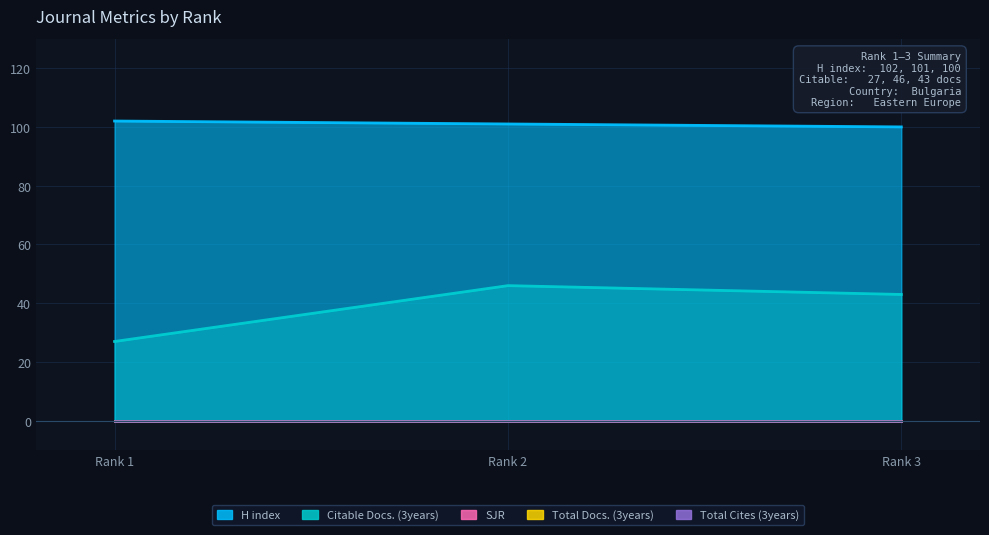

Reading right to left, what are all the values shown in this chart?

SJR: 3=0	2=0	1=0
H index: 3=100	2=101	1=102
Total Docs. (3years): 3=0	2=0	1=0
Total Cites (3years): 3=0	2=0	1=0
Citable Docs. (3years): 3=43	2=46	1=27